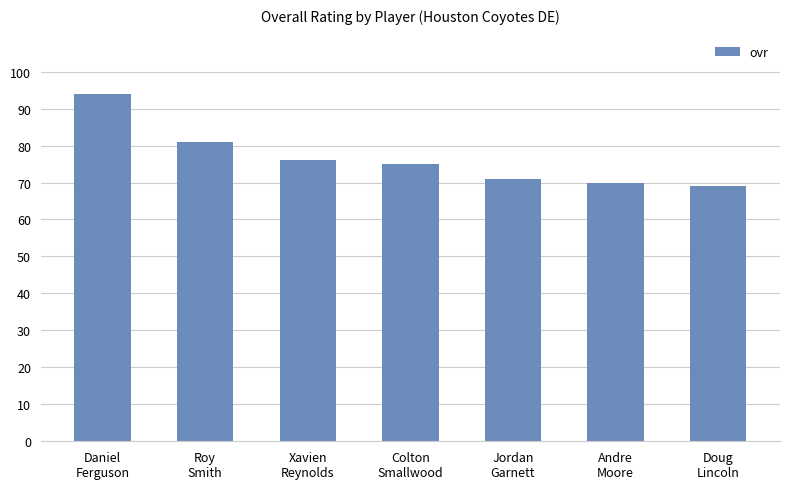

What is the difference between the maximum and minimum values?

25